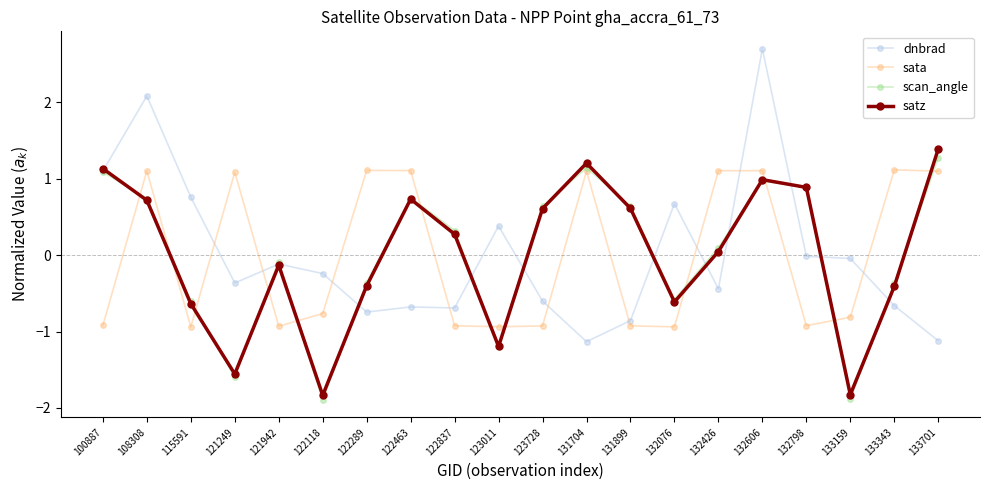

Which category has the highest value in the dnbrad series?

132606